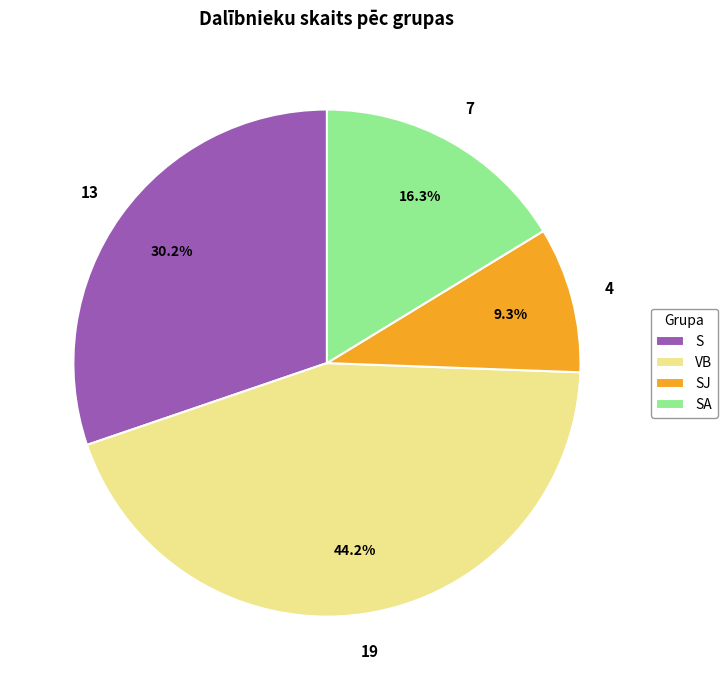

What is the smallest slice in the pie chart?

SJ